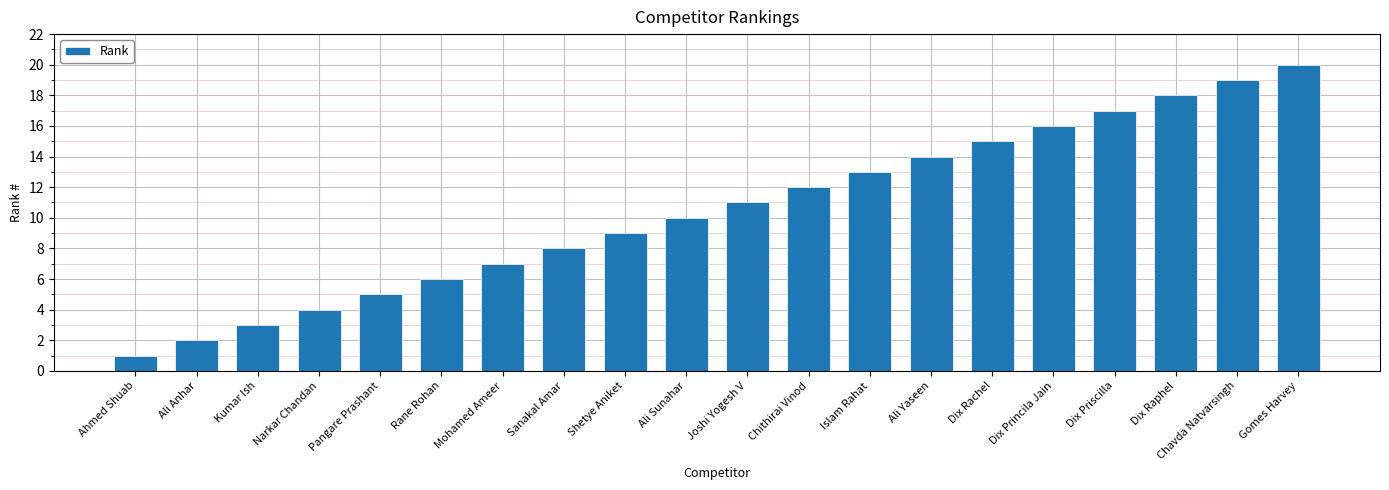

True or false: the data shows 10 at Ali Sunahar.

True